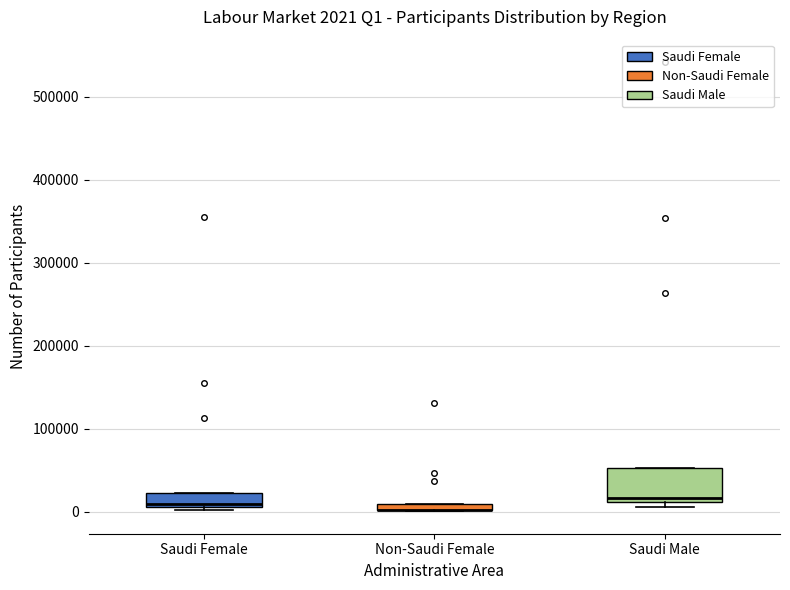

Comparing the boxes themselves (not the whiskers), which one is the tallest?

Saudi Male